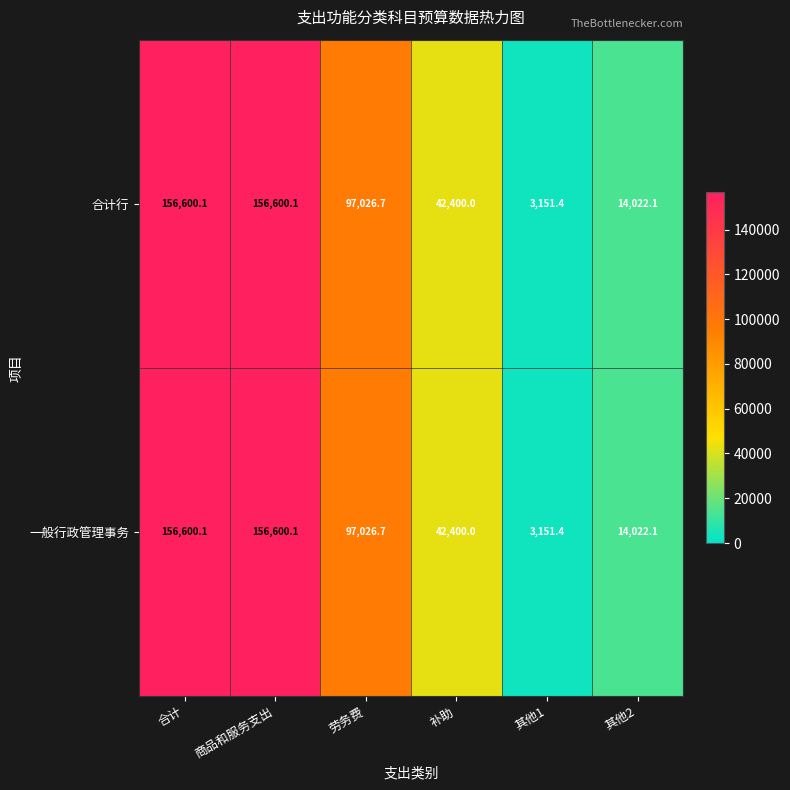

What is the highest value of the 合计行 series?

156600.1